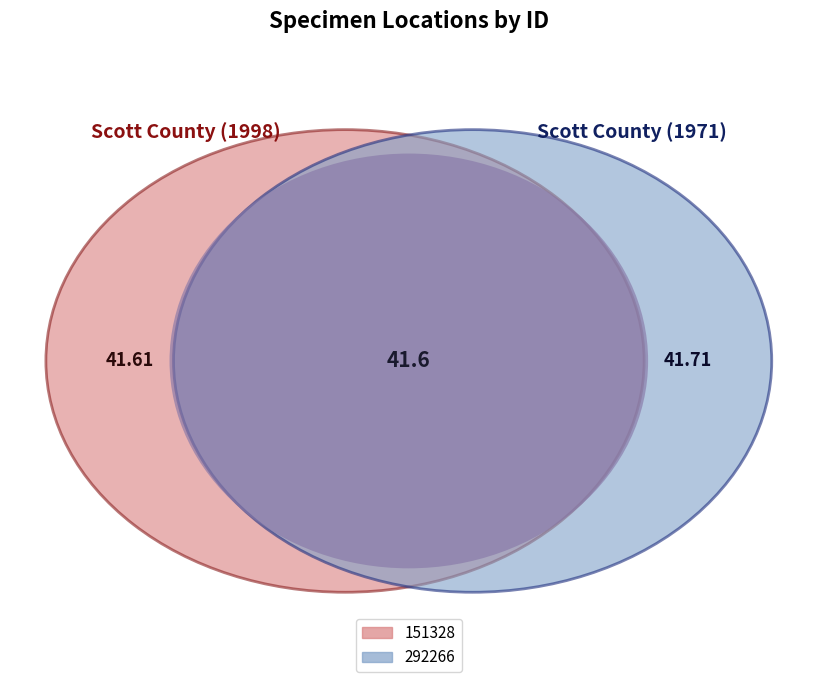

True or false: 292266 accounts for 52% of the total.

False